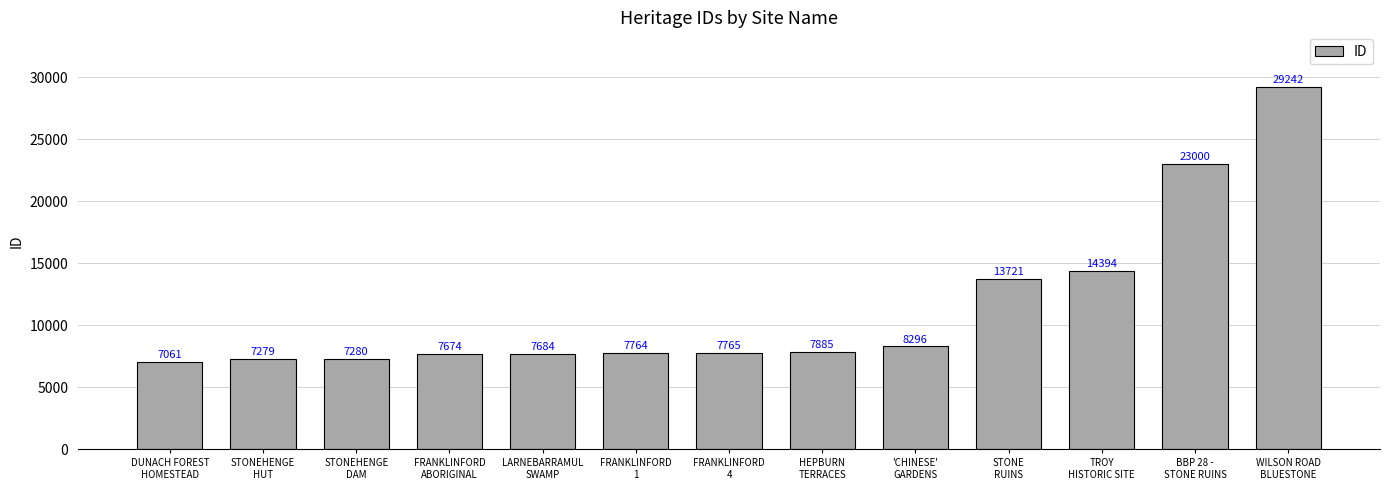

What is the smallest value displayed?

7061